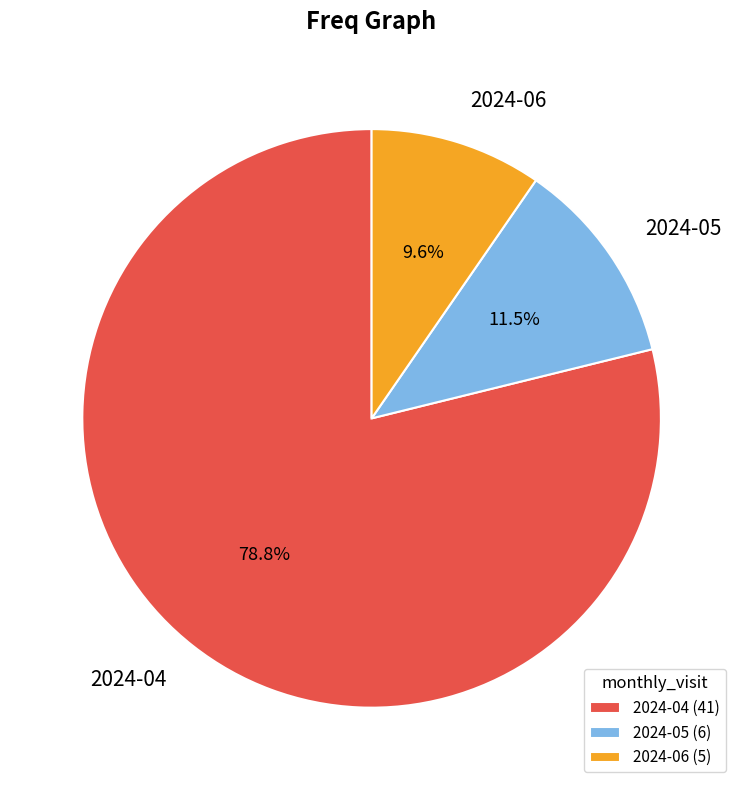

Combined, what portion of the pie is 2024-04 and 2024-06?

88.5%